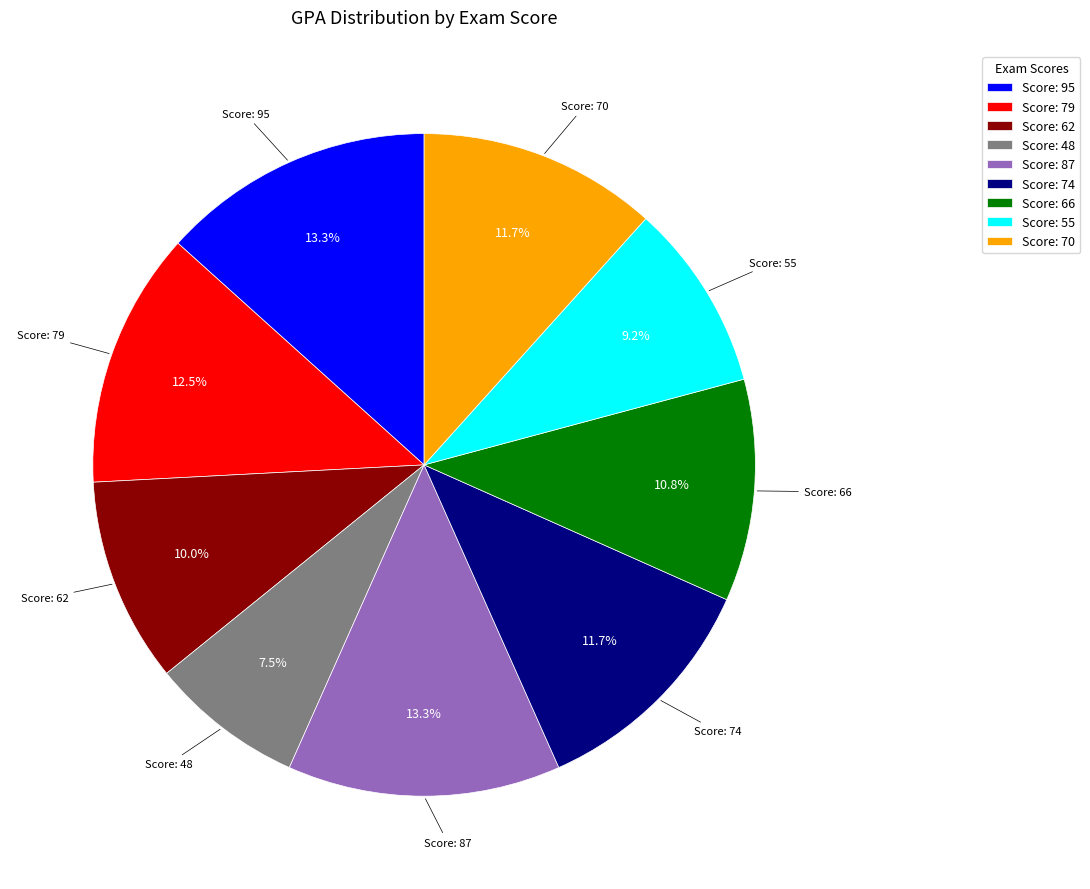

Between Score: 66 and Score: 48, which is larger?

Score: 66